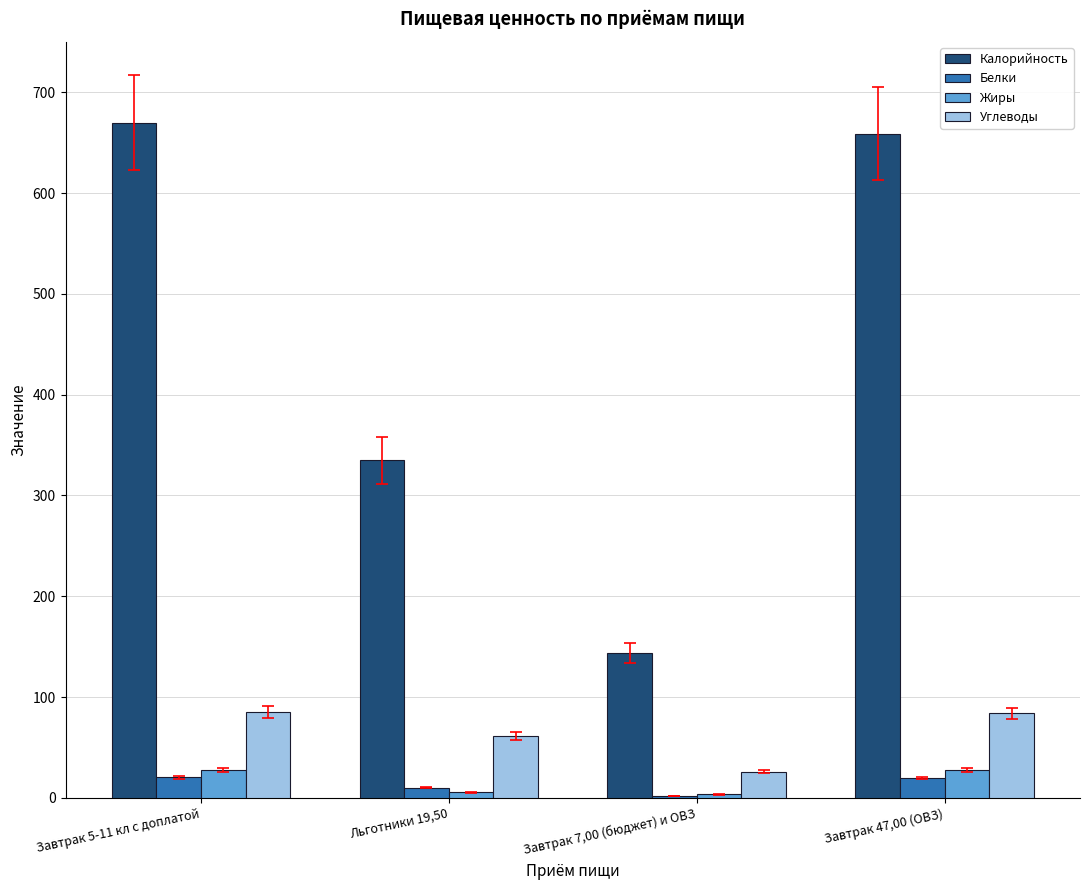

Where does the Углеводы series first go above 83?

Завтрак 5-11 кл с доплатой